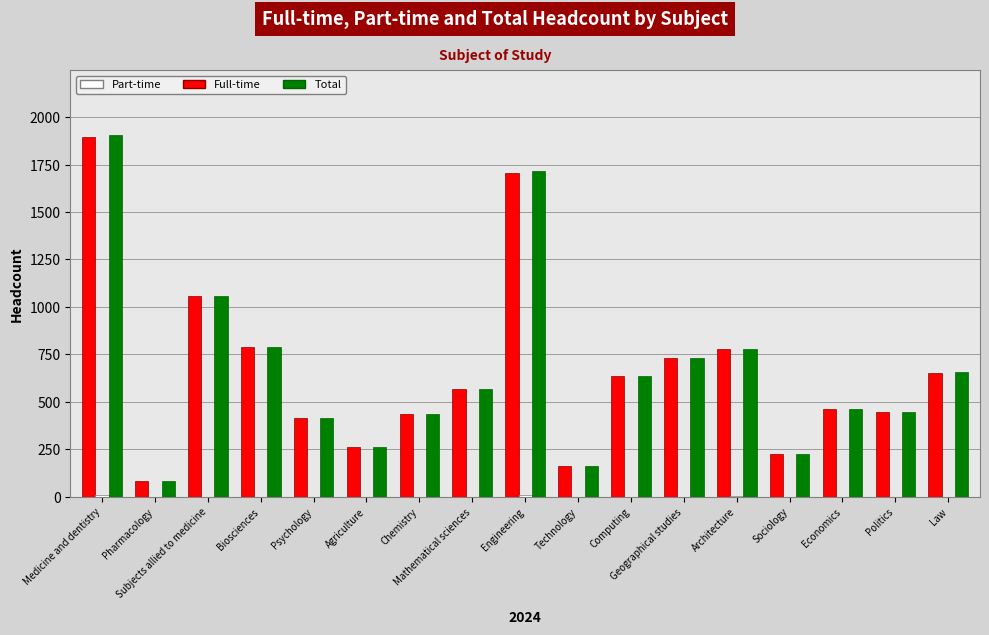

Where is Total nearest to the value 995?

Subjects allied to medicine